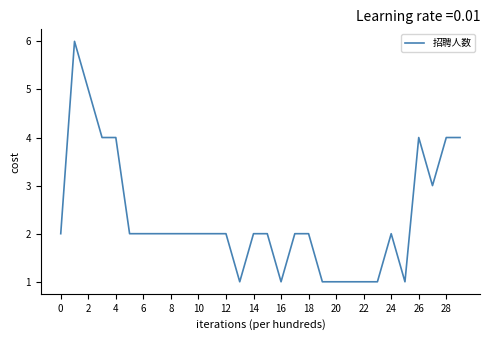

What is the maximum value shown in the chart?

6